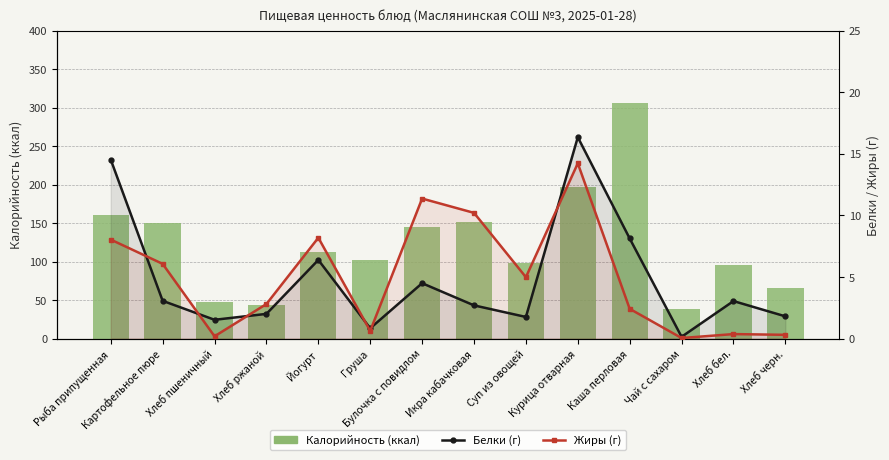

Reading right to left, transcribe all the data shown in this chart.

Калорийность (ккал): 66.1	95.6	37.9	306.5	197.2	97.4	151.2	144.2	101.9	112.5	44.1	47.8	149.6	160.3
Белки (г): 1.8	3.0	0.1	8.1	16.3	1.8	2.7	4.5	0.8	6.4	2.0	1.5	3.1	14.5
Жиры (г): 0.3	0.4	0.0	2.4	14.2	5.0	10.2	11.4	0.6	8.2	2.8	0.2	6.1	8.0